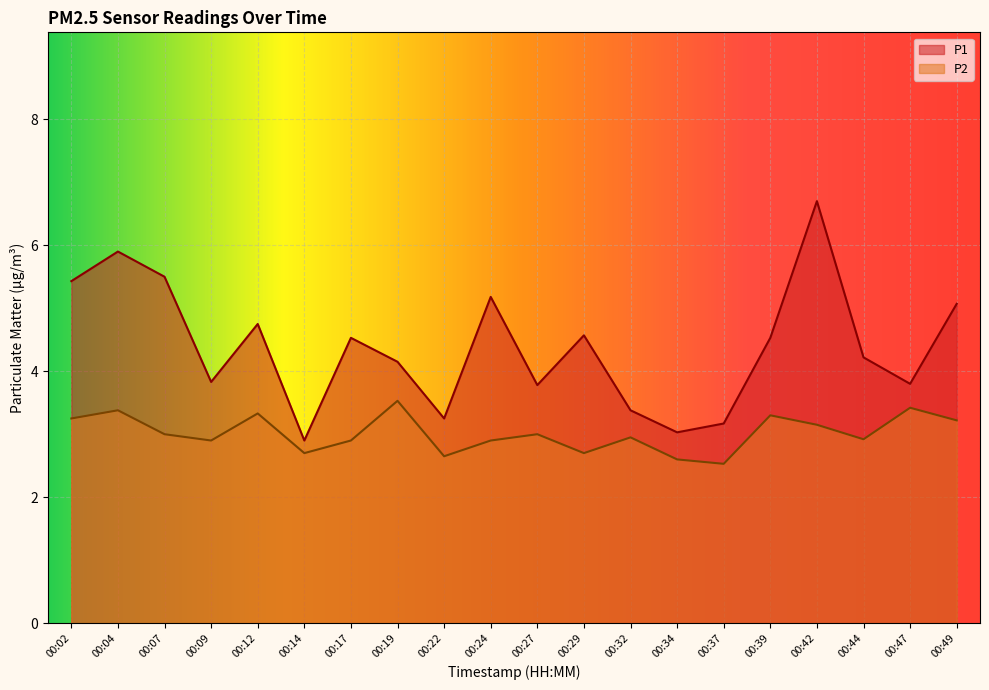

How many interior local valleys does the P2 series have?

6